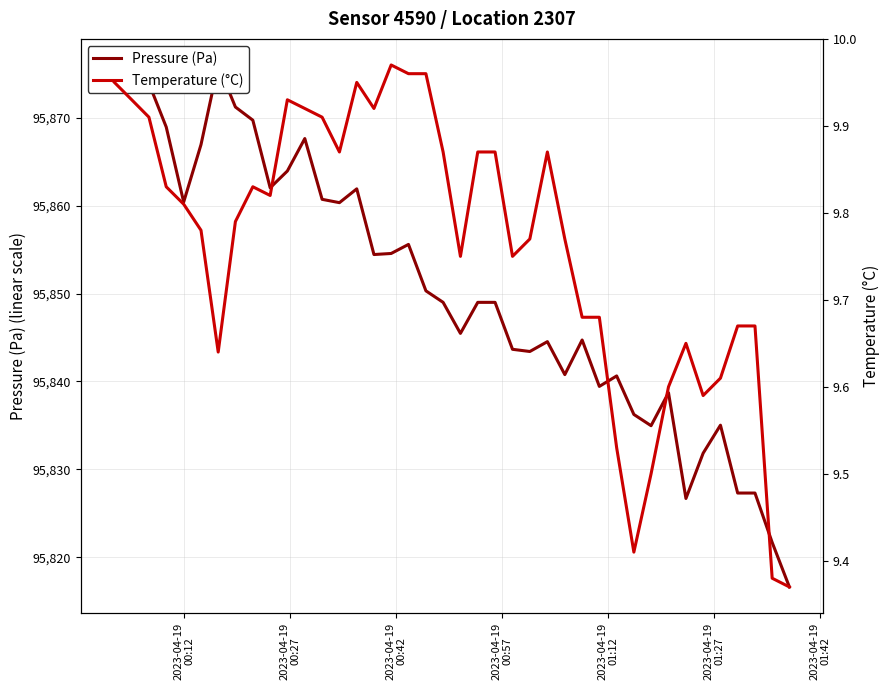

Is it true that Pressure (Pa) equals 20919.6 at 16?

False